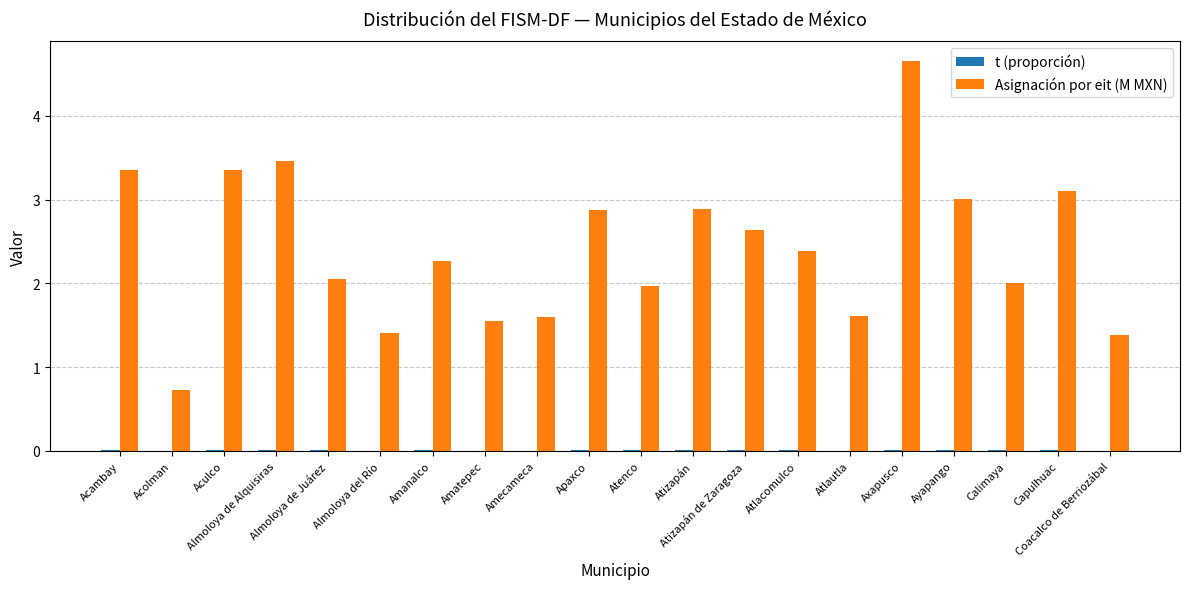

What is the highest value of the Asignación por eit (M MXN) series?

4.7